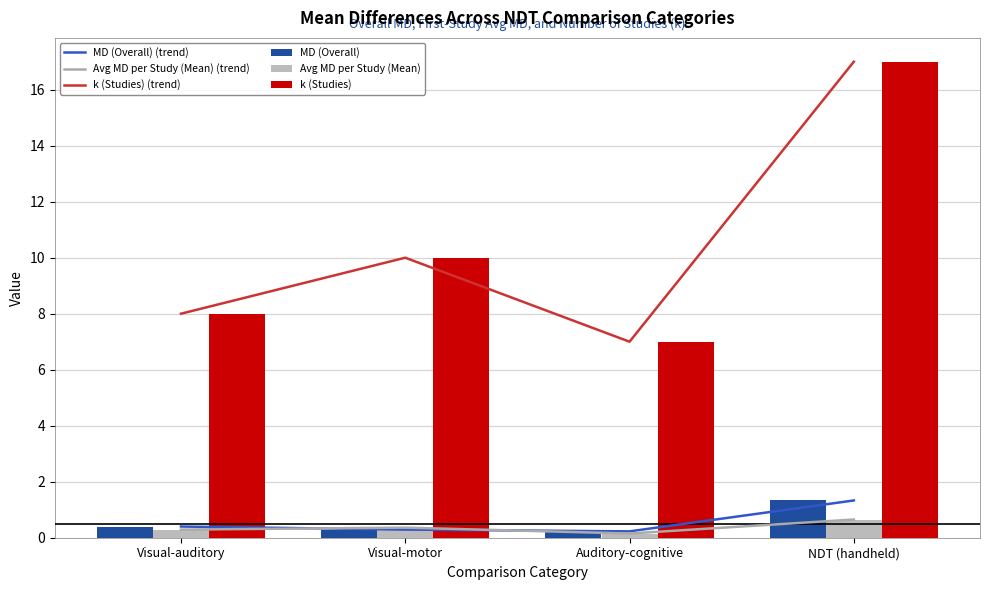

Does the chart contain any negative values?

No